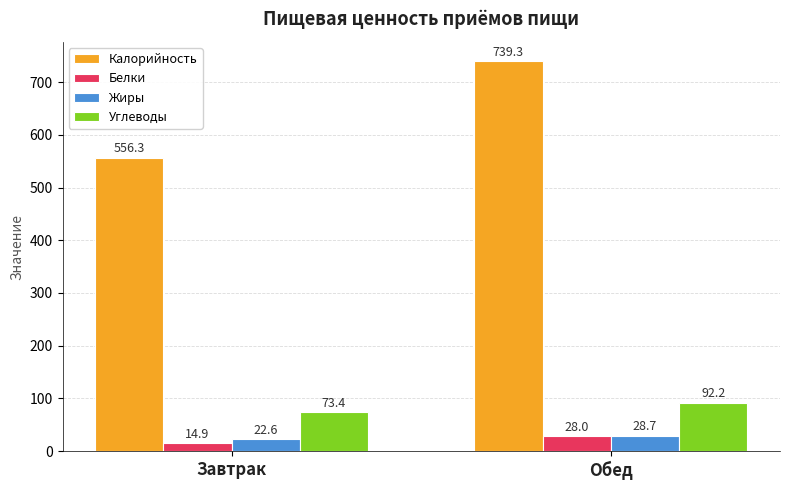

Reading left to right, extract all data points from this chart.

Калорийность: Завтрак=556.3	Обед=739.3
Белки: Завтрак=14.9	Обед=28.0
Жиры: Завтрак=22.6	Обед=28.7
Углеводы: Завтрак=73.4	Обед=92.2